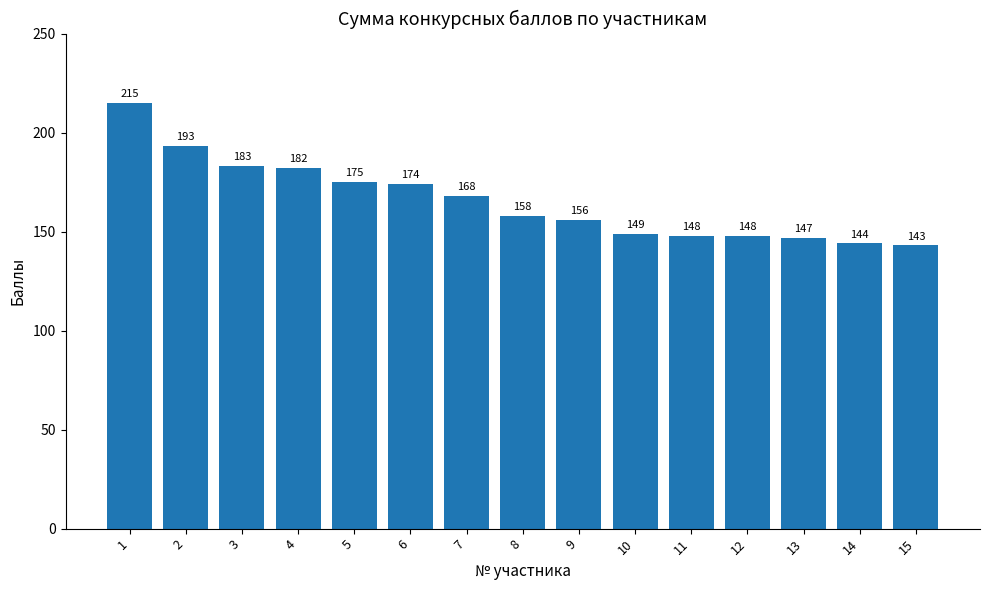

True or false: the data shows 194 at 15.

False